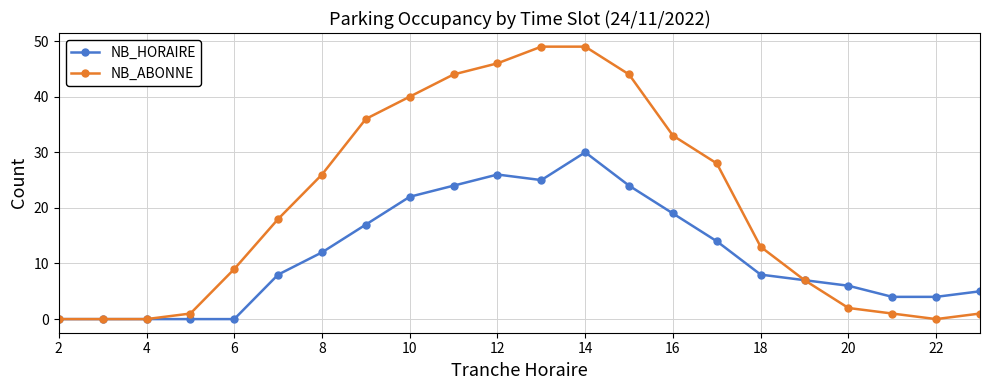

List the series in order of their overall mean, lowest first.

NB_HORAIRE, NB_ABONNE